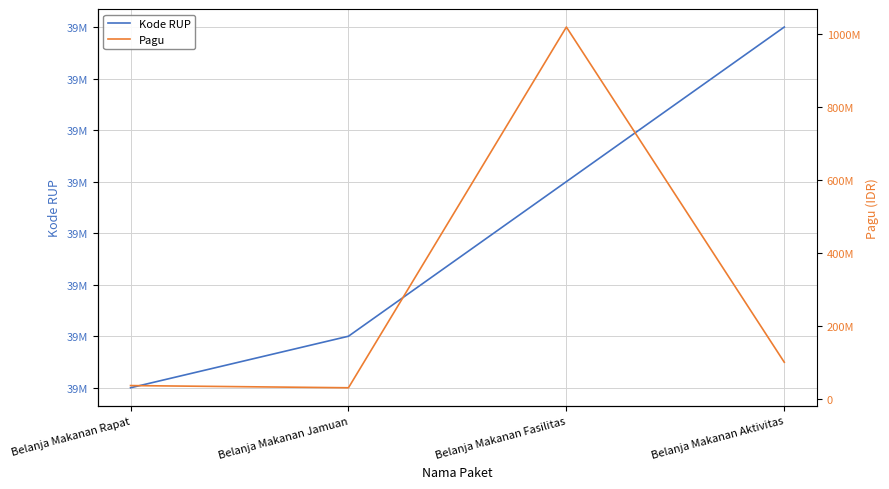

What is the label of the 3rd point from the right?

Belanja Makanan Jamuan